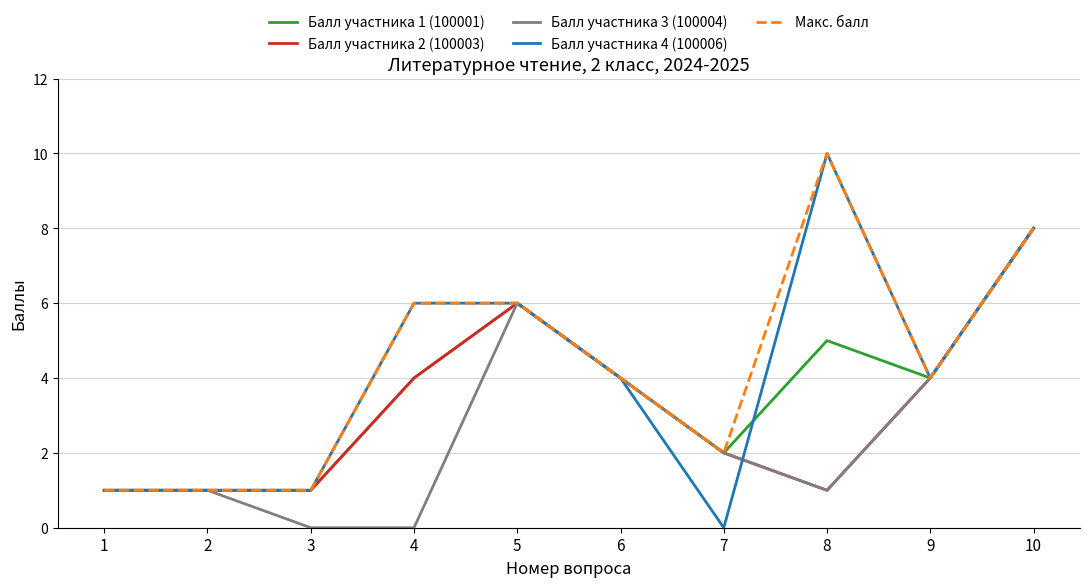

True or false: Балл участника 4 (100006) has a value of 4 at 9.

True